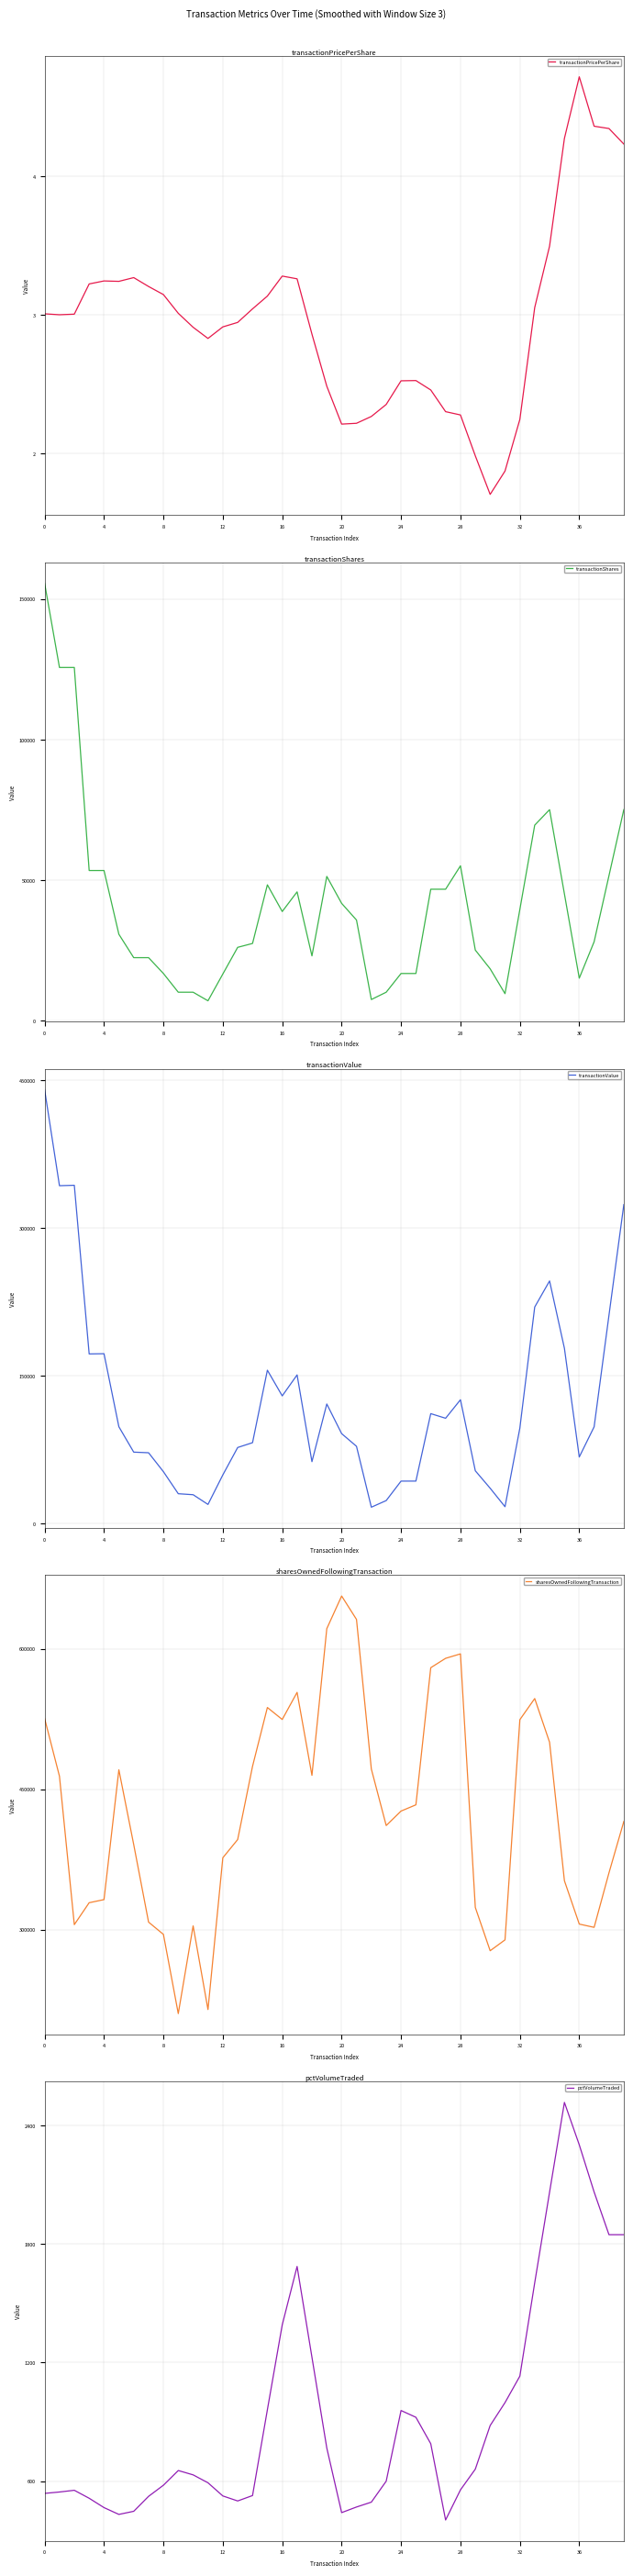

Rank the series by their maximum value, from highest to lowest.

sharesOwnedFollowingTransaction, transactionValue, transactionShares, pctVolumeTraded, transactionPricePerShare